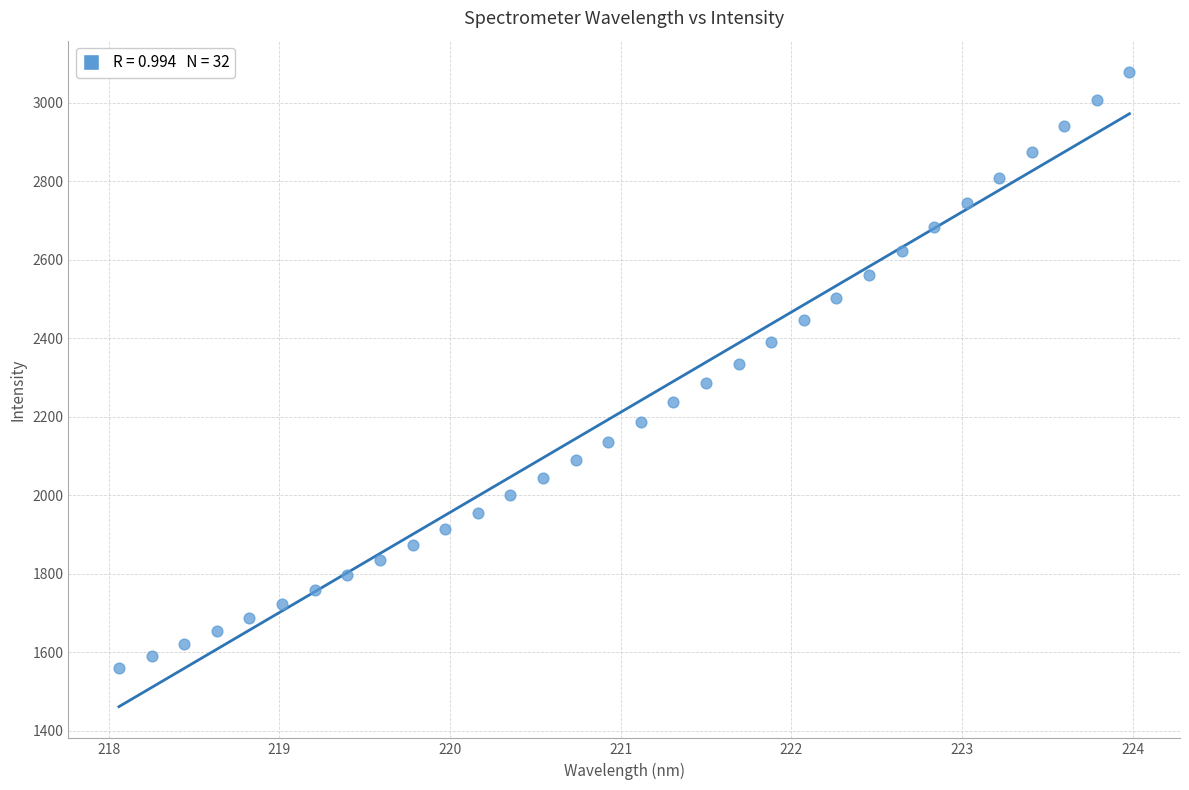

What is the range of Y values (max minus min)?

1516.7